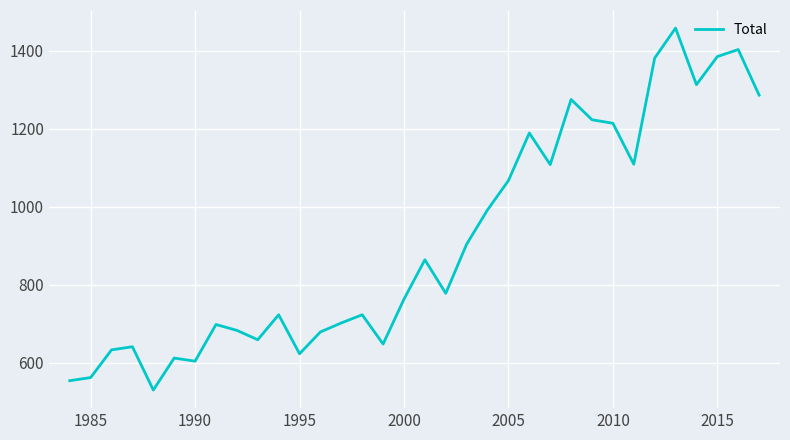

What is the greatest value displayed?

1458